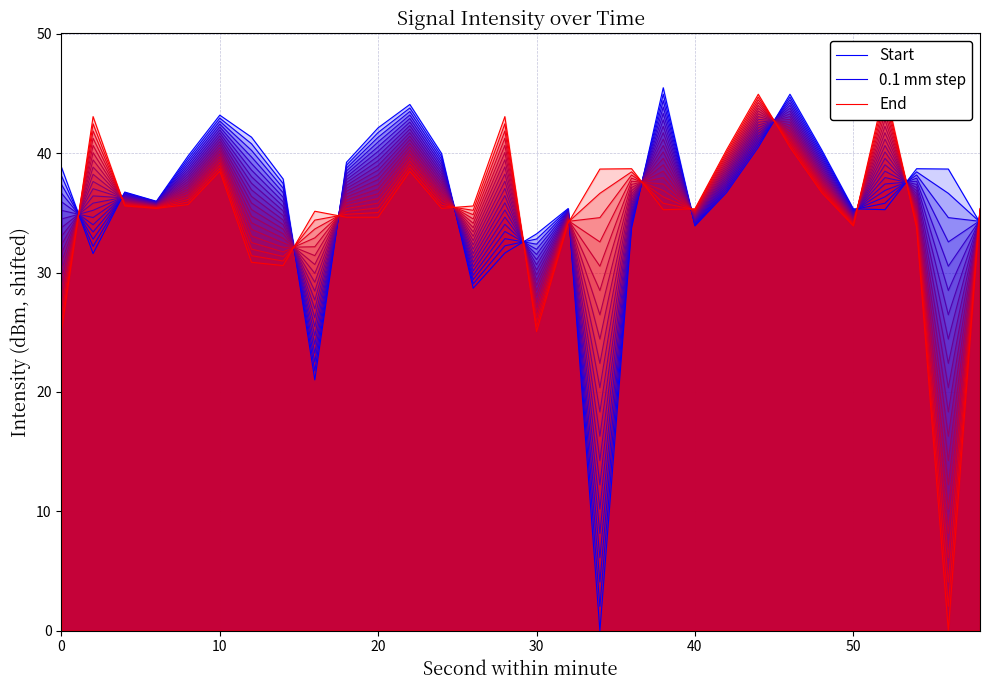

How many data points in Start are less than 37?

15